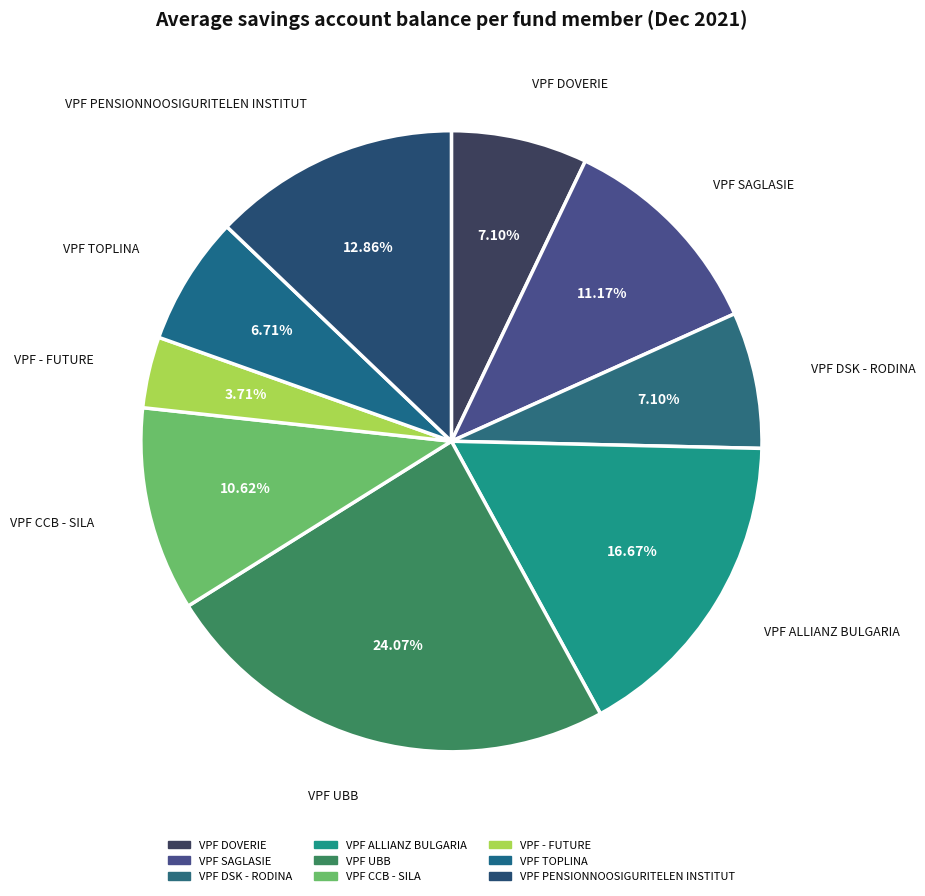

Count the number of slices in the pie.

9